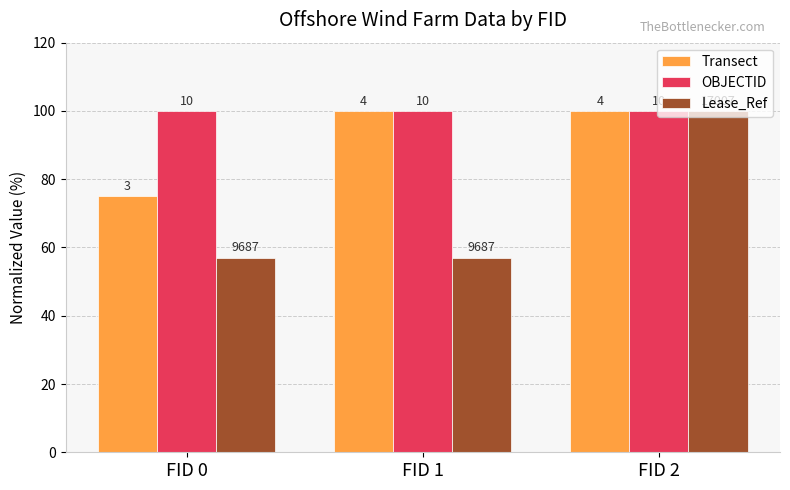

Does the chart contain any negative values?

No